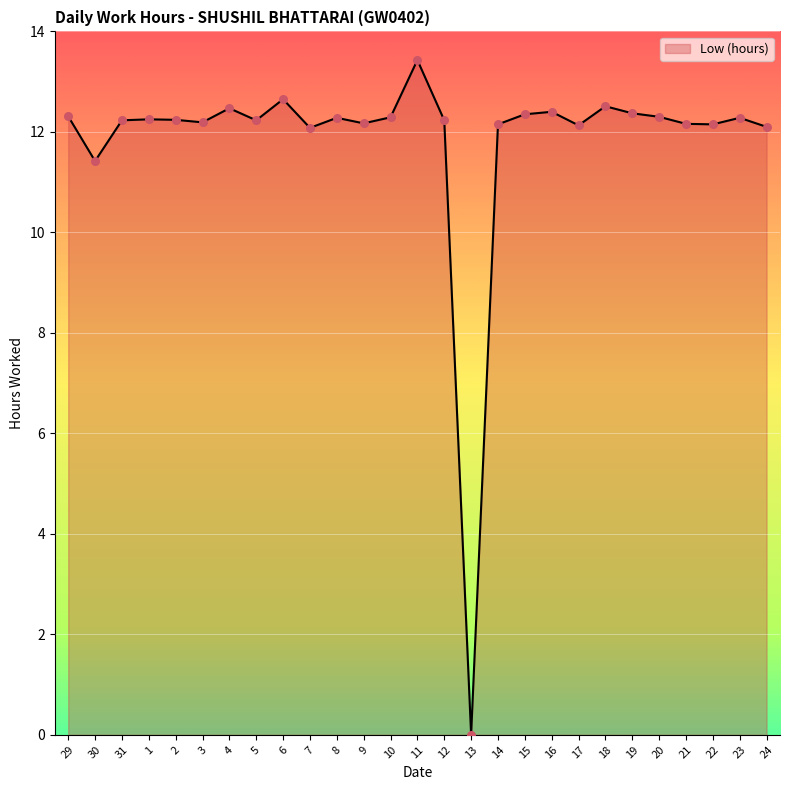

Approximately how many times larger is the value at 8 compared to 1?

1.0